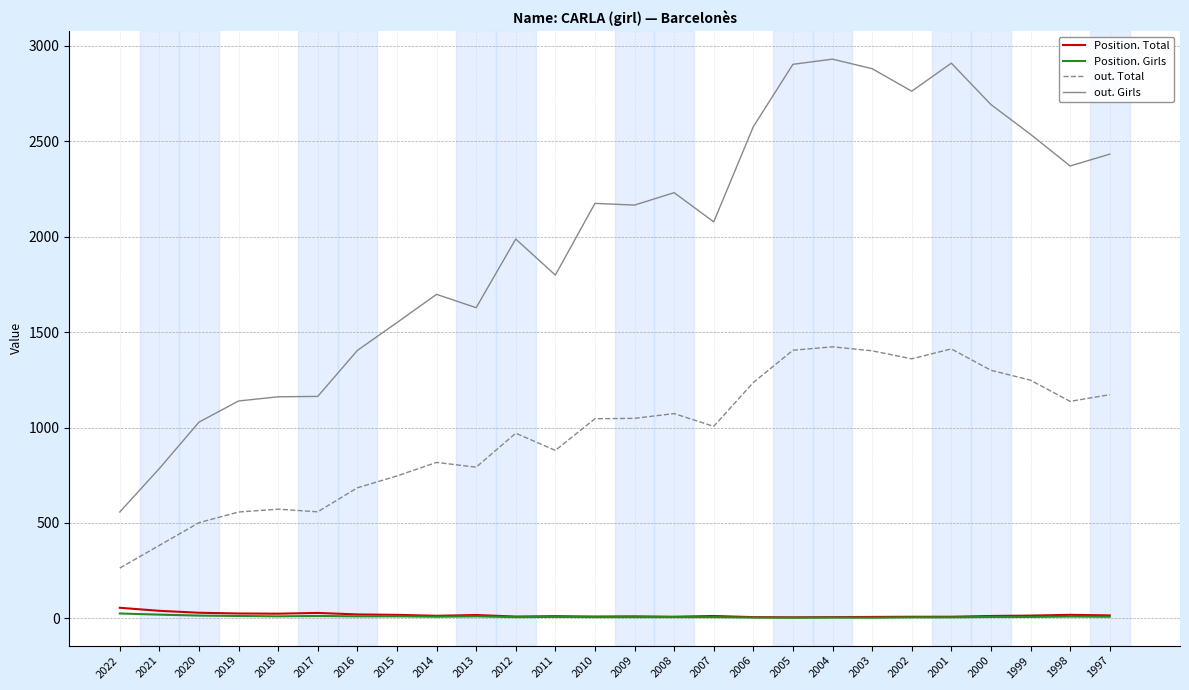

Which series has the largest range (max minus min)?

out. Girls